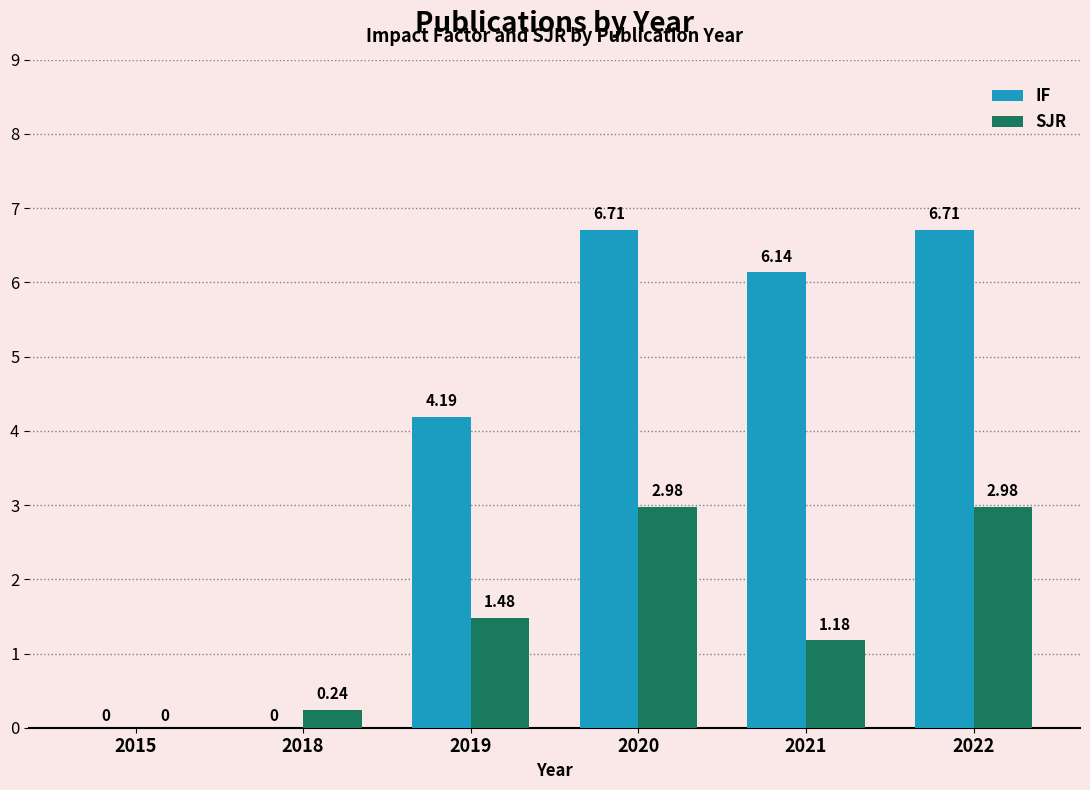

True or false: SJR has a value of 0.0 at 2015.

True